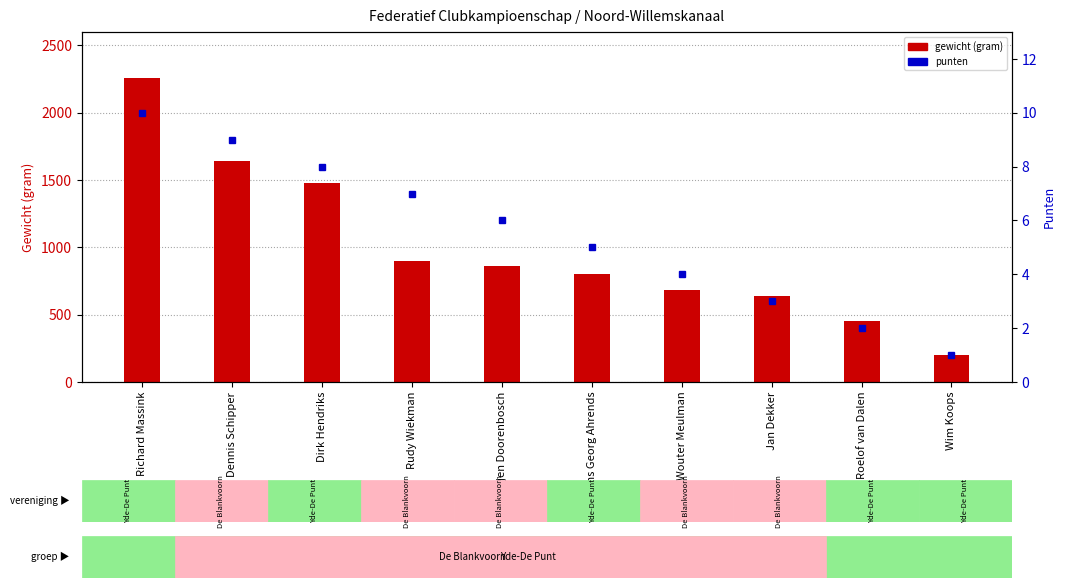

What is the label of the 10th bar from the right?

Richard Massink